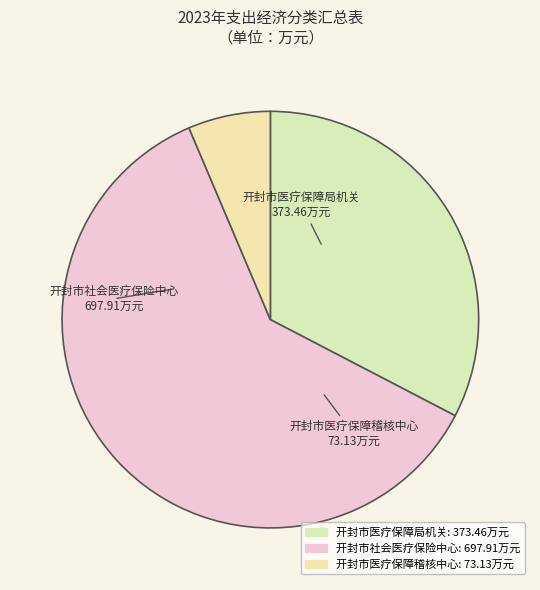

True or false: 开封市社会医疗保险中心 accounts for 61% of the total.

True